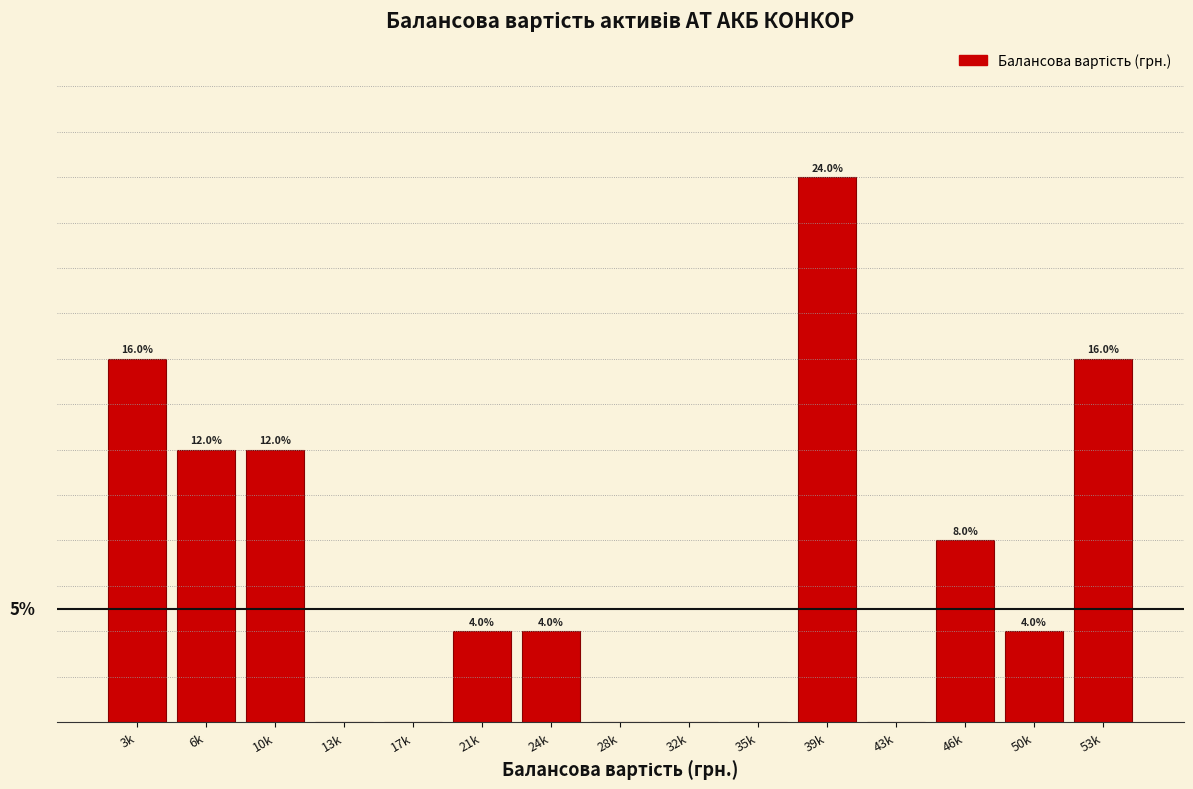

Which label corresponds to the largest value in the chart?

39k